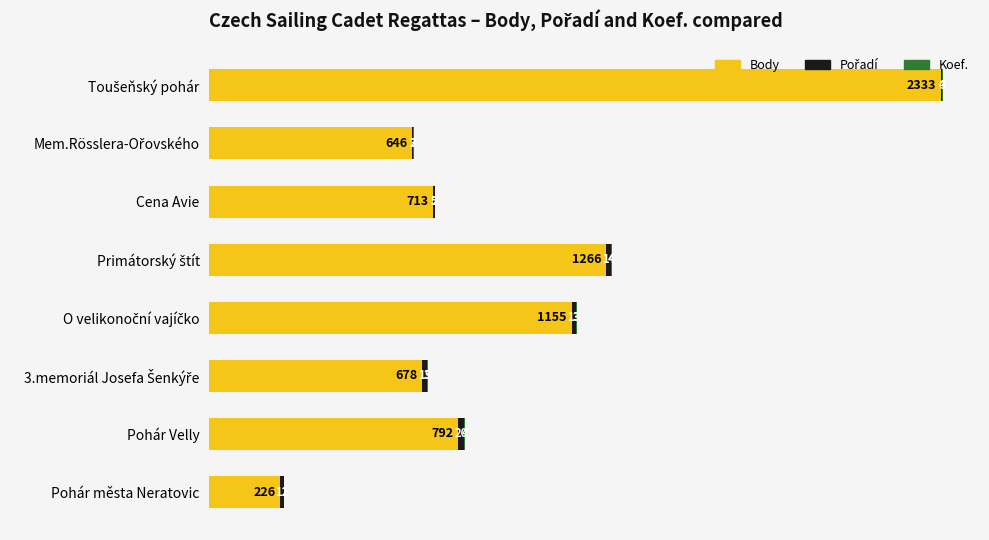

What value does the Body series have at Pohár Velly, to the nearest 100?

800